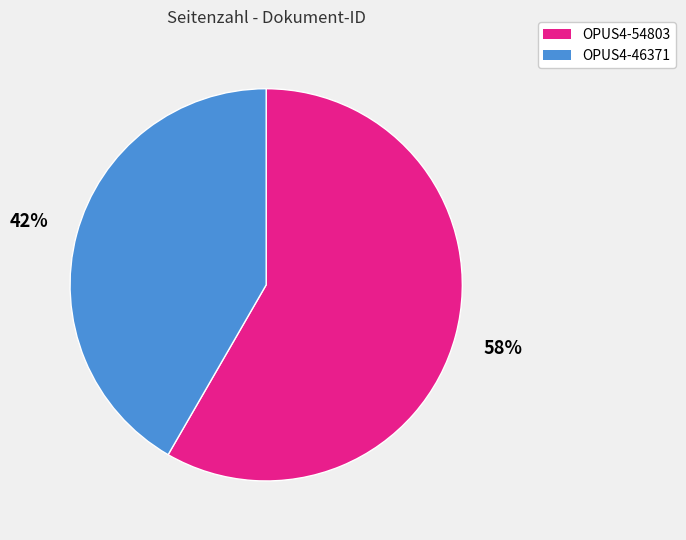

Which slice is the smallest?

OPUS4-46371